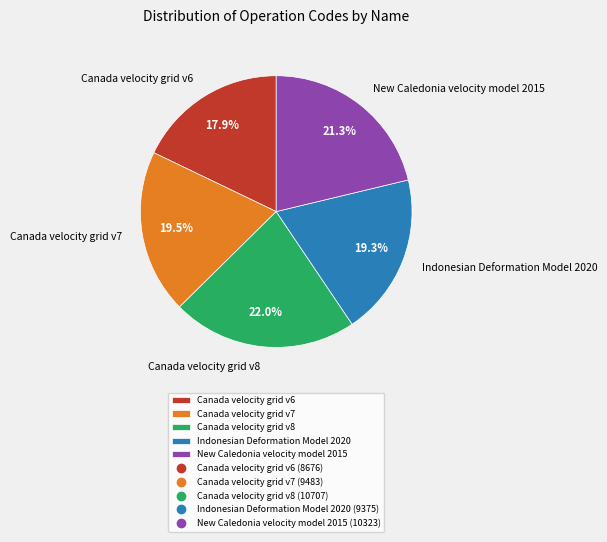

Is the sum of Indonesian Deformation Model 2020 and Canada velocity grid v8 greater than half?

No